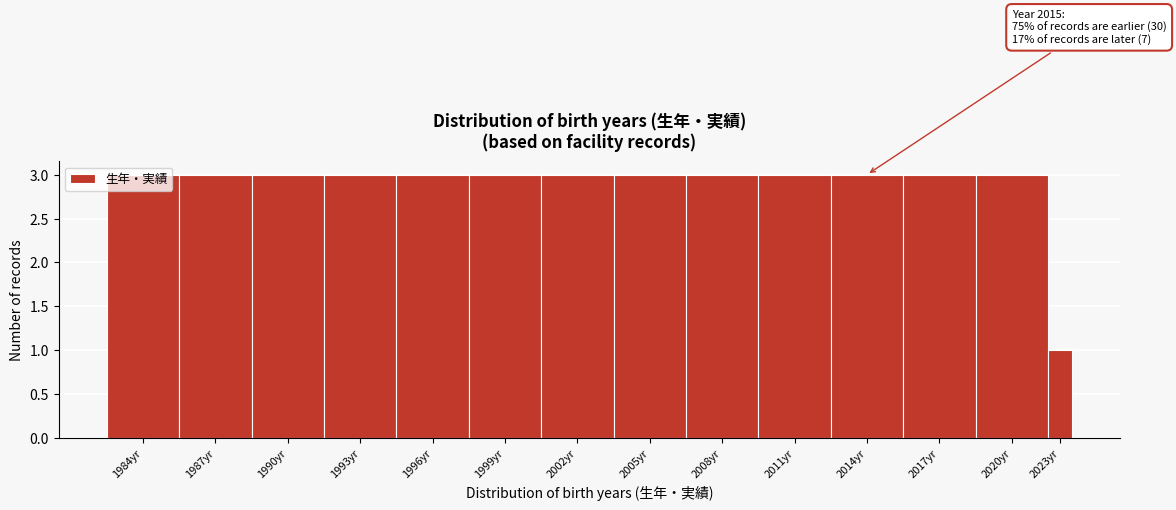

What is the sum of all values?

40